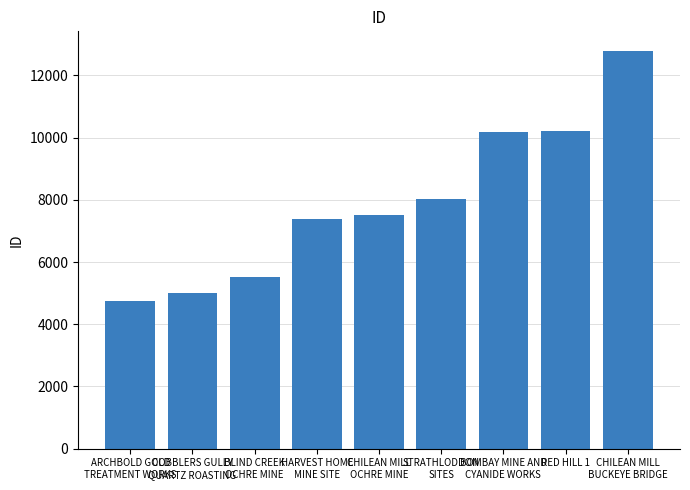

What is the value of the 8th bar from the left?

10215